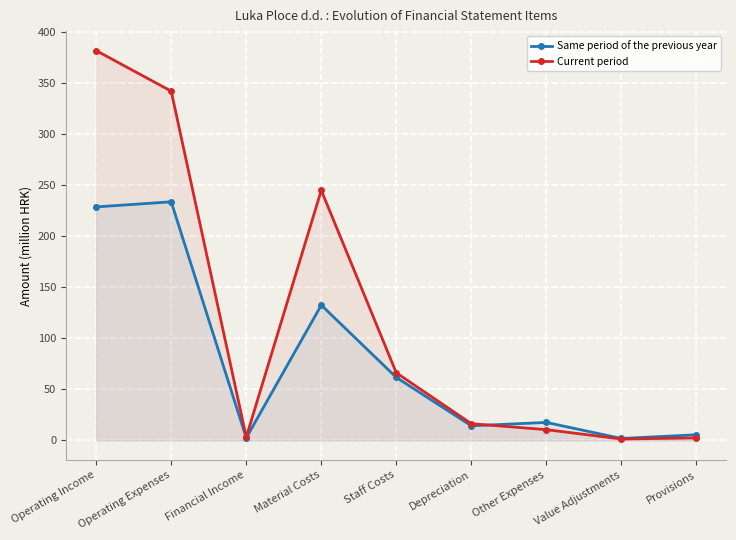

What is the sum of all Same period of the previous year values?

699.0